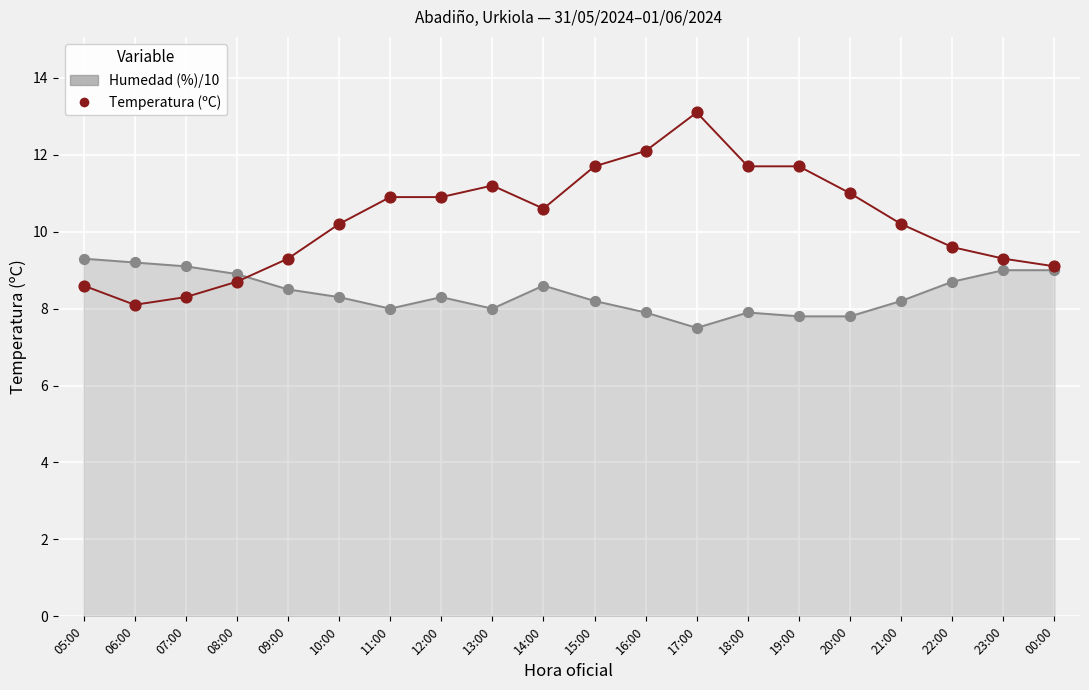

Approximately how many times larger is the value at 10:00 compared to 22:00?

1.1